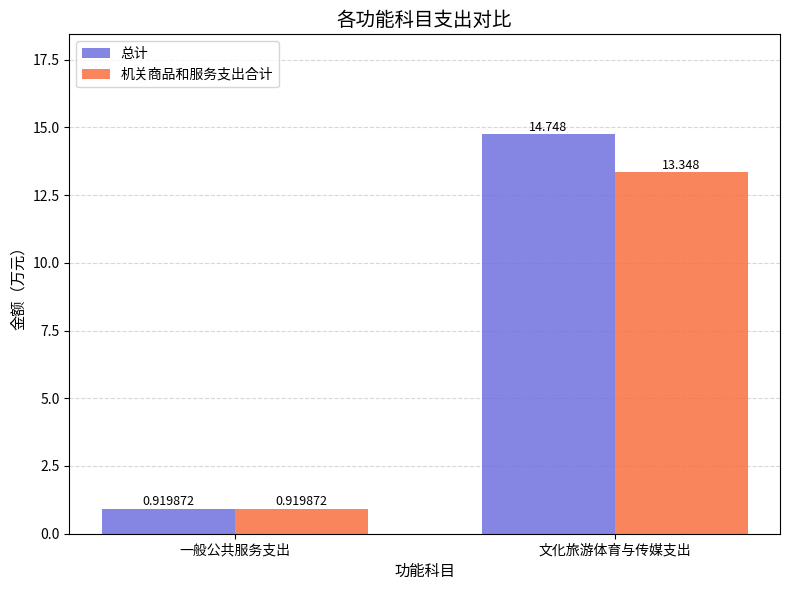

What is the average value of the 机关商品和服务支出合计 series?

7.1